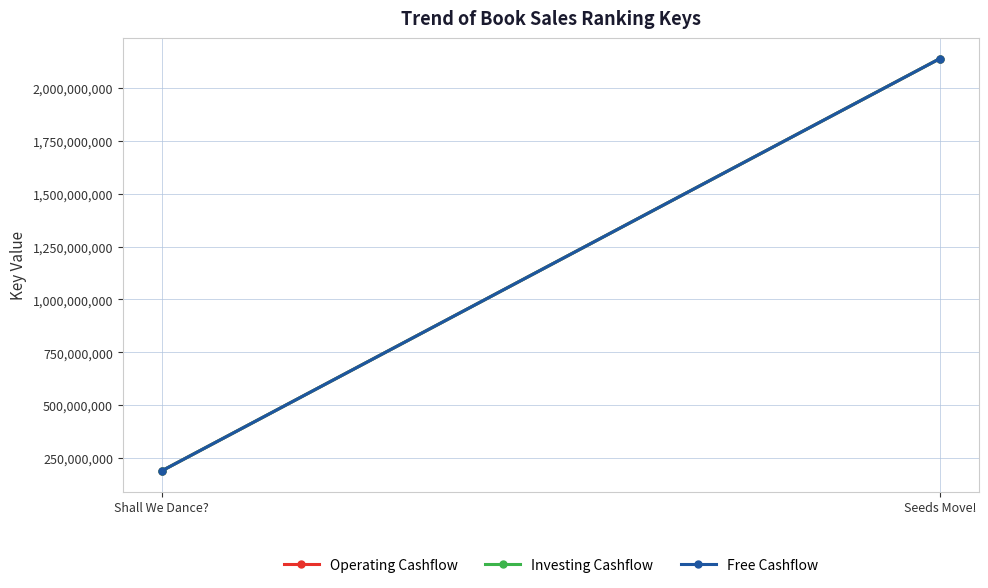

The Operating Cashflow series shows 3367660167 at Seeds Move!. True or false?

False